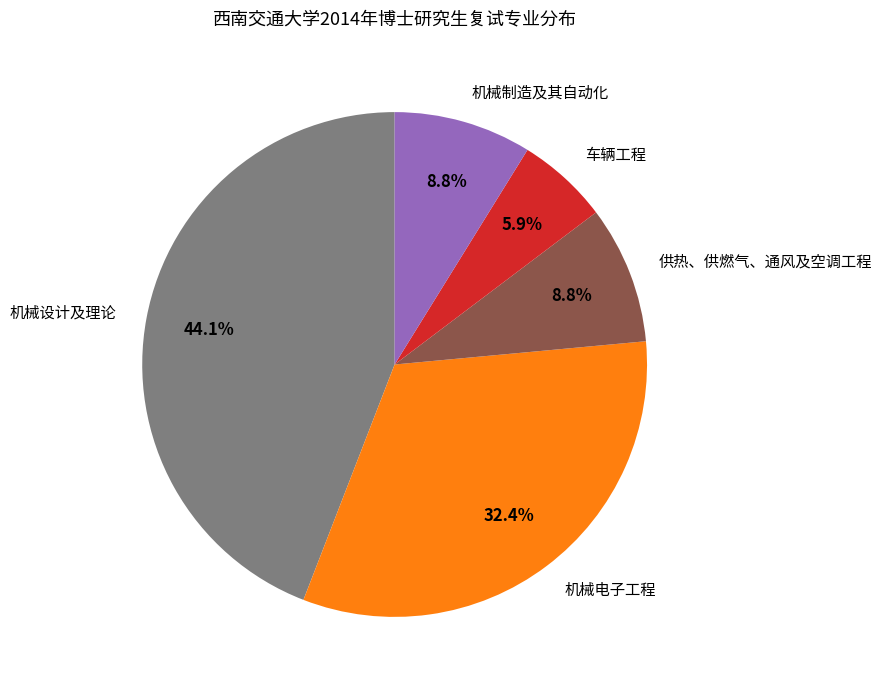

To the nearest percent, what is the average slice percentage?

20%